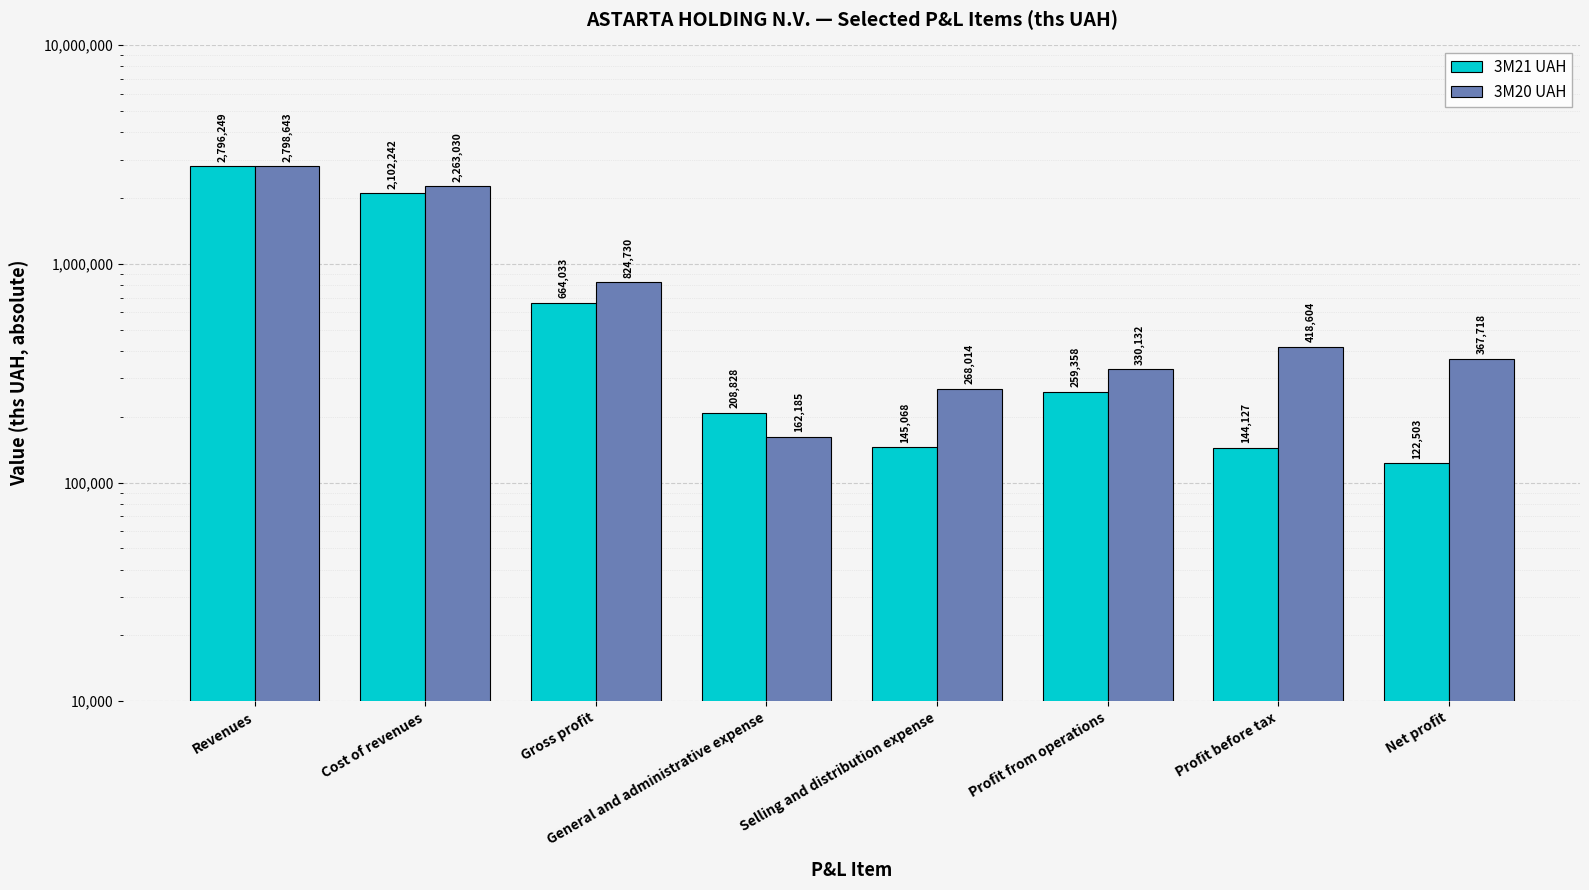

Reading left to right, extract all data points from this chart.

3M21 UAH: 2796249	2102242	664033	208828	145068	259358	144127	122503
3M20 UAH: 2798643	2263030	824730	162185	268014	330132	418604	367718